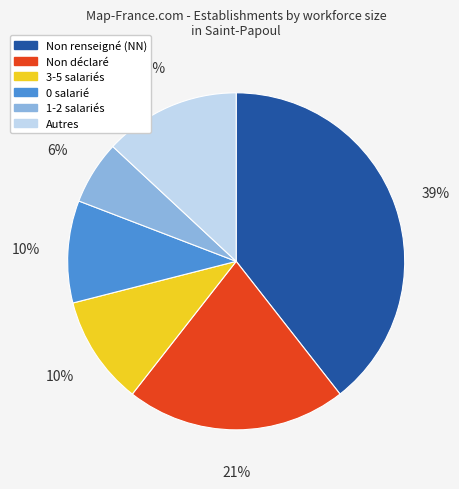

Is there any slice that represents more than half of the pie?

No